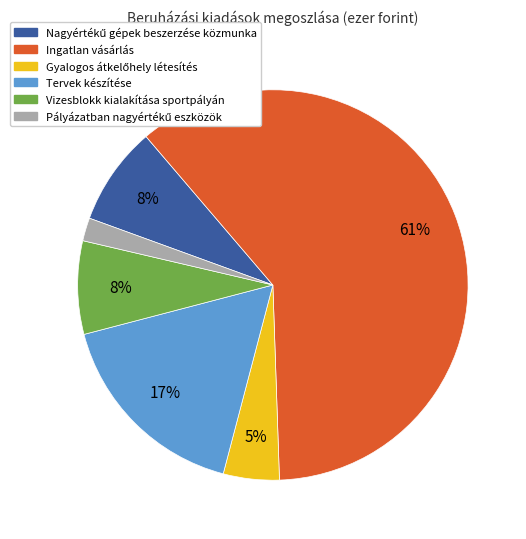

How many segments does this pie chart have?

6